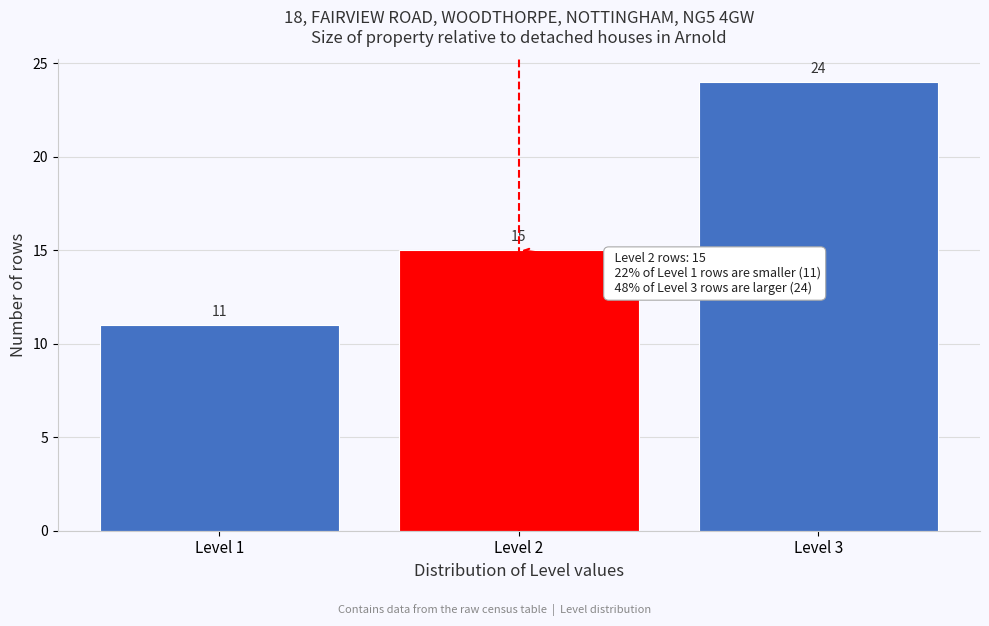

Reading left to right, transcribe this chart: for each bar, give the range it covers on the x-axis and its height.

0.5 to 1.5: 11
1.5 to 2.5: 15
2.5 to 3.5: 24